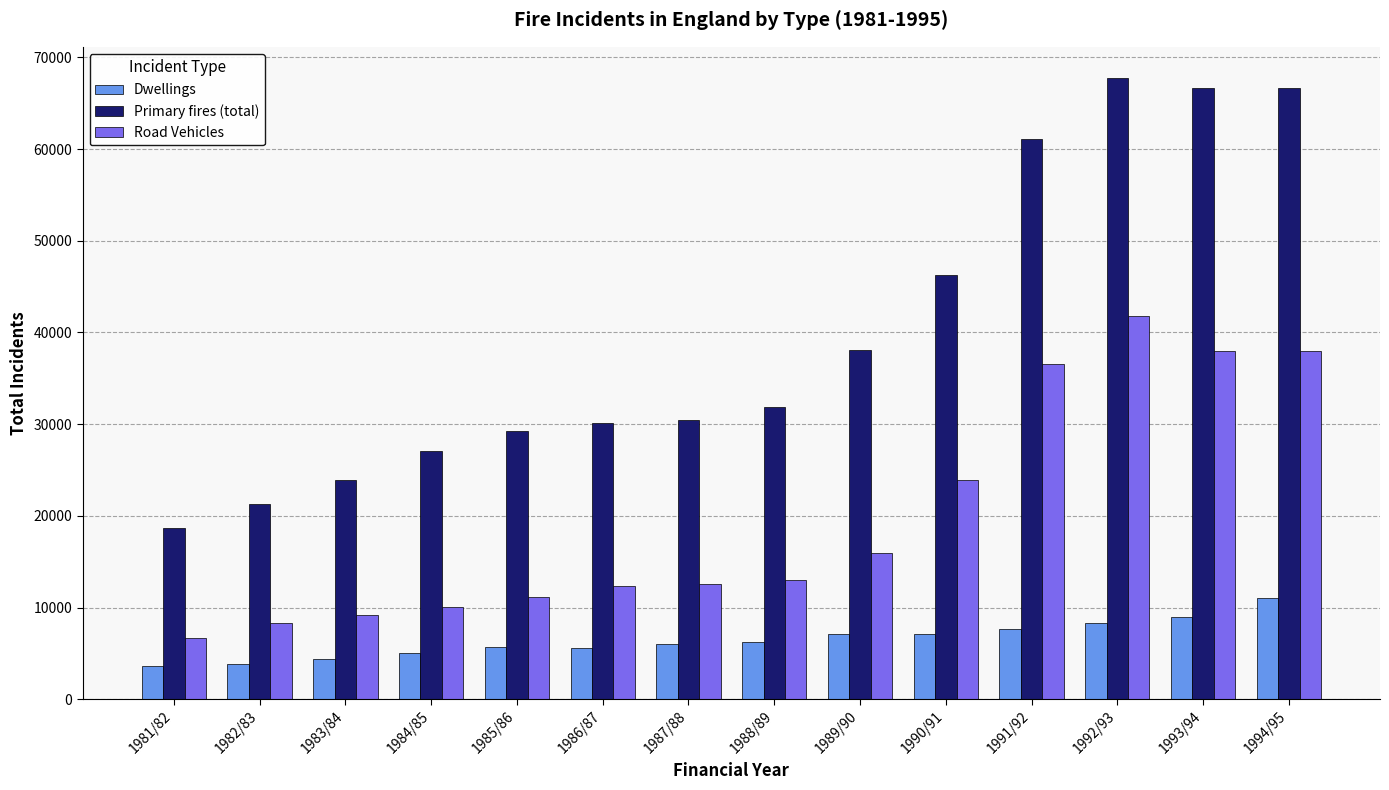

Are the bars horizontal?

No